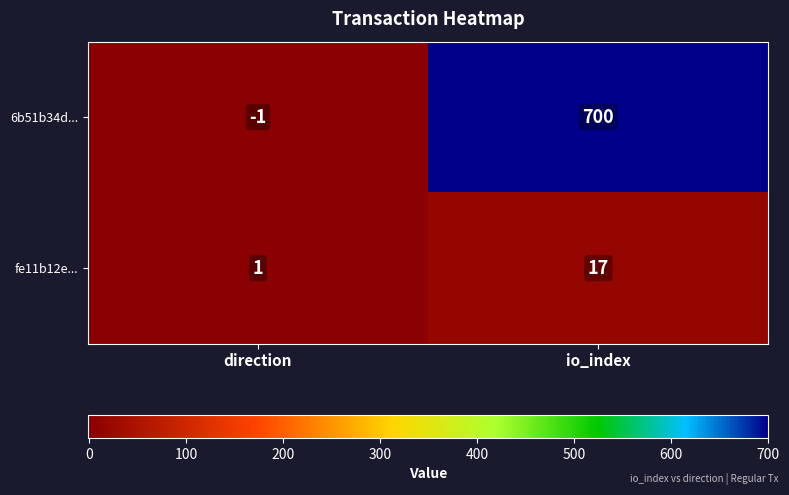

What is the average value of the fe11b12e... series?

9